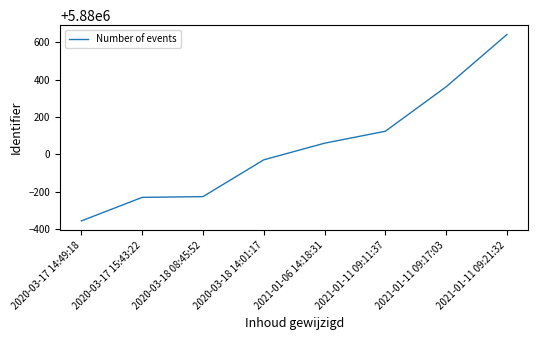

Is it true that the value at 2021-01-11 09:11:37 is 9068246?

False